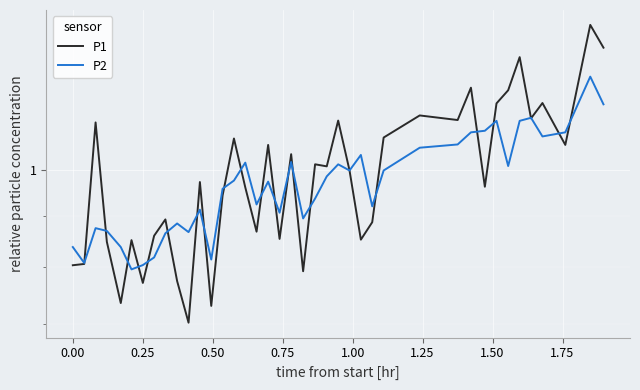

Does the chart display data point markers on the line(s)?

No